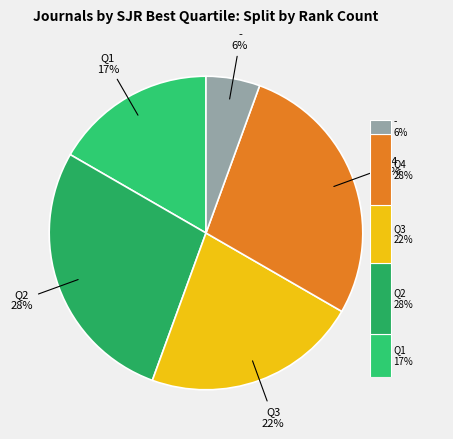

To the nearest percent, what is the difference between the Q2 and - slice percentages?

22%